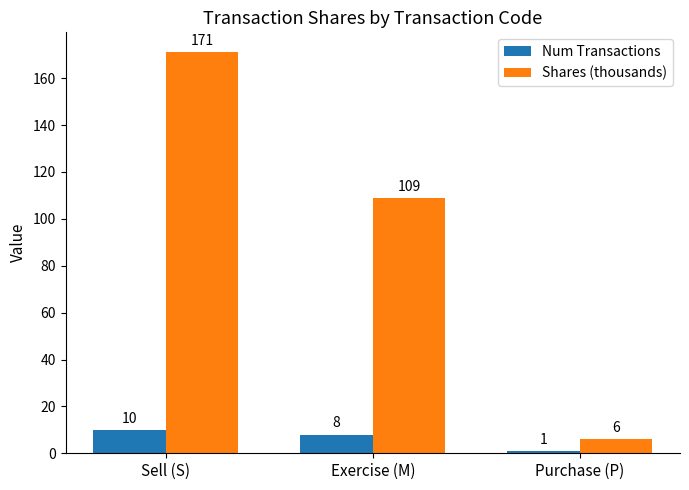

At which category is the sum across all series the highest?

Sell (S)